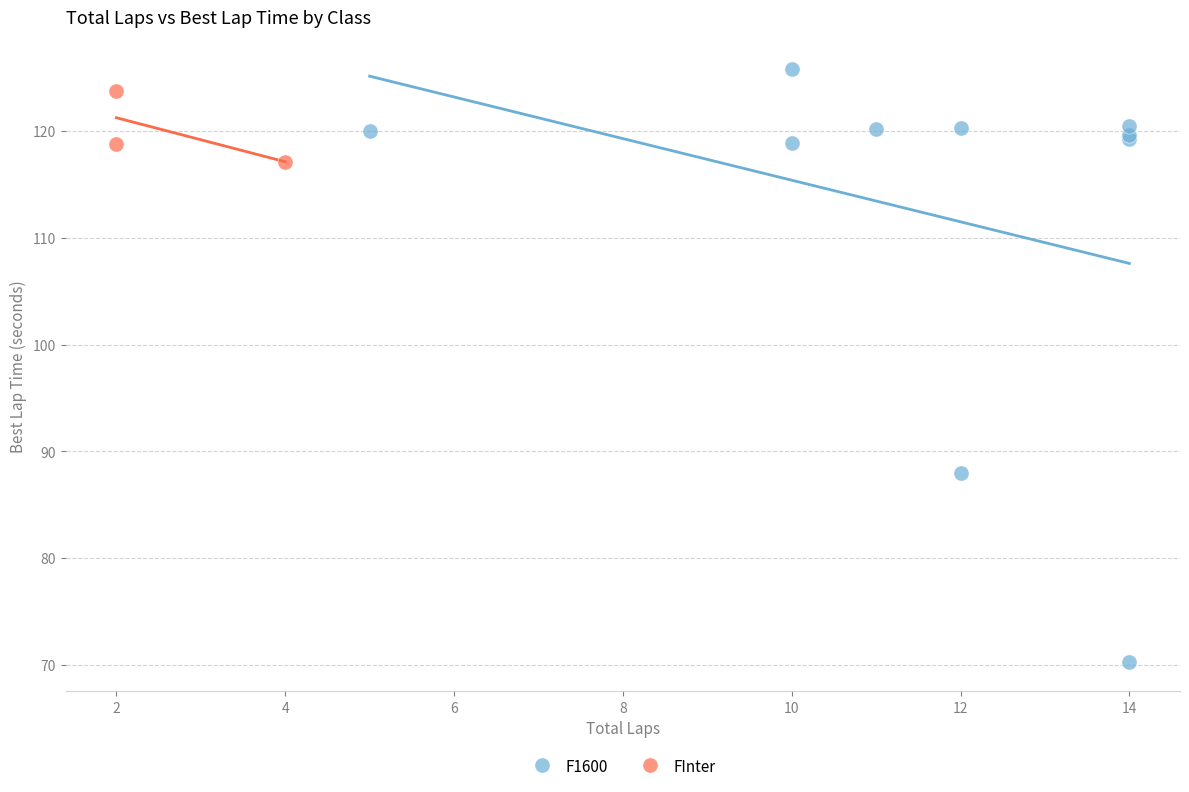

Which series reaches the minimum Y coordinate?

F1600